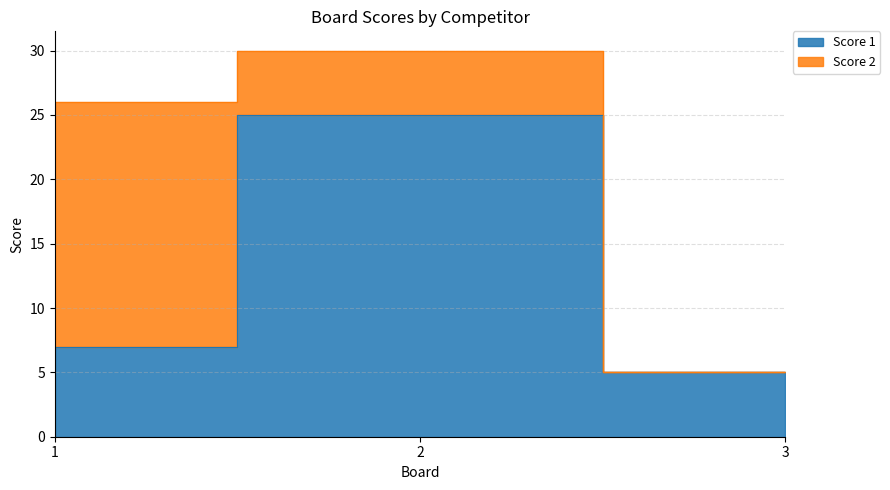

The chart shows a value of 3 at 1. True or false?

False